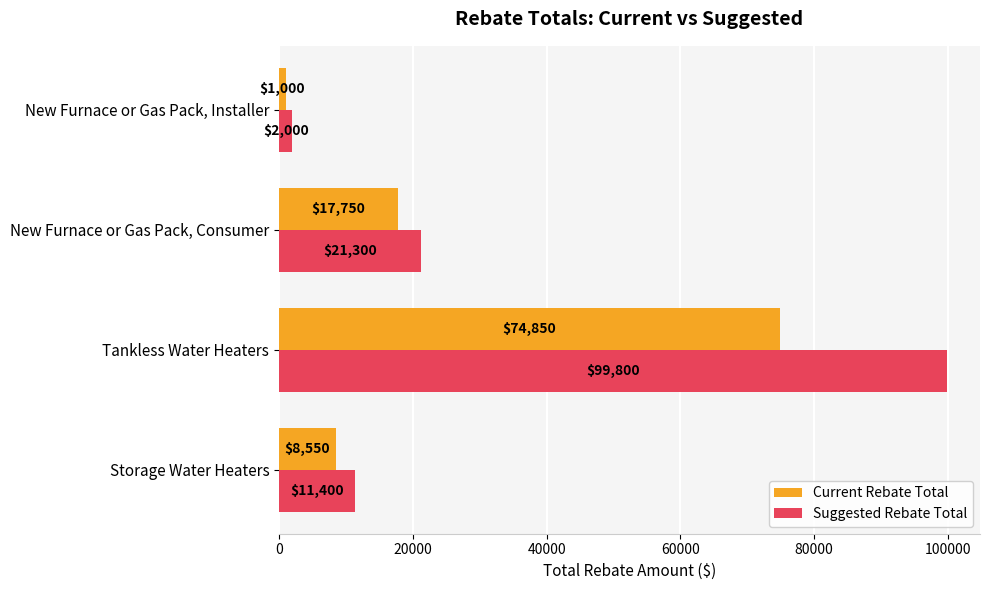

What is the sum of the Current Rebate Total values at New Furnace or Gas Pack, Consumer and New Furnace or Gas Pack, Installer?

18750